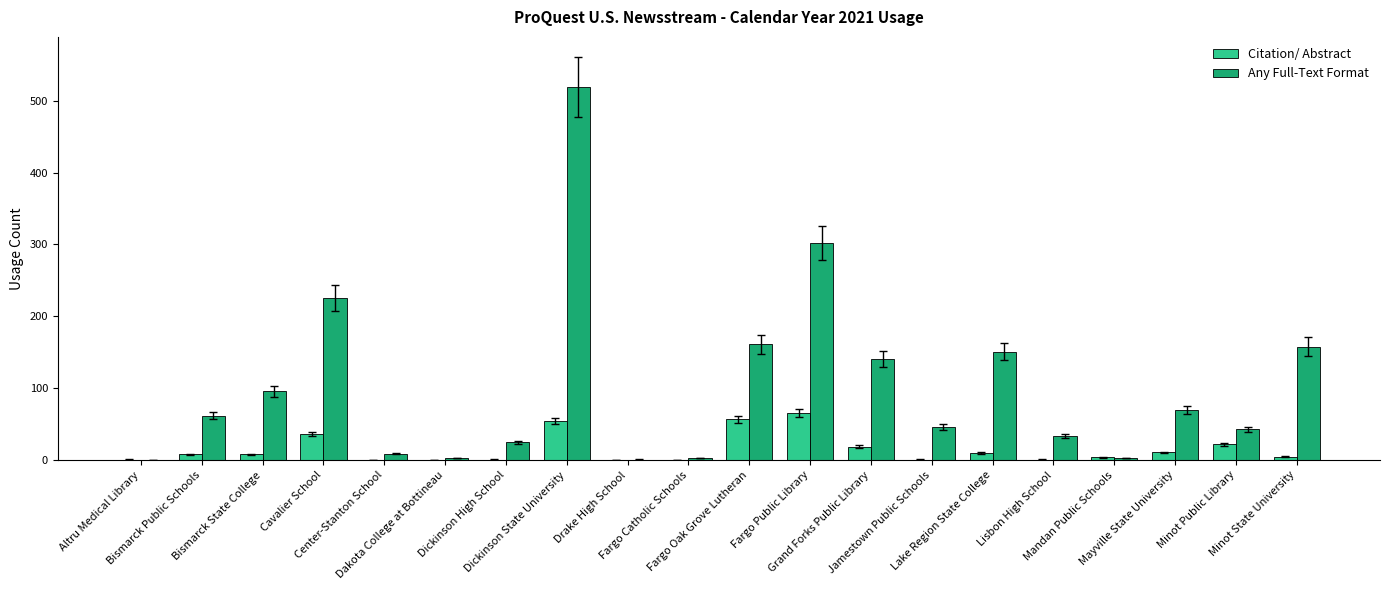

What is the sum of all Any Full-Text Format values?

2053